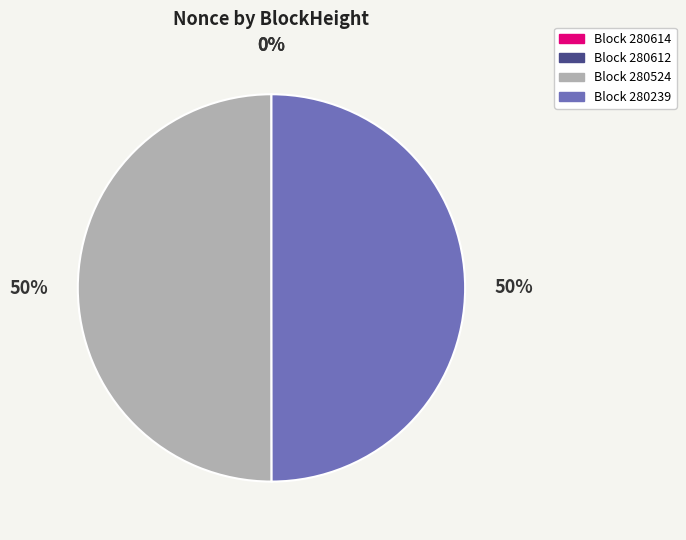

To the nearest percent, what is the difference between the largest and smallest slice percentages?

50%